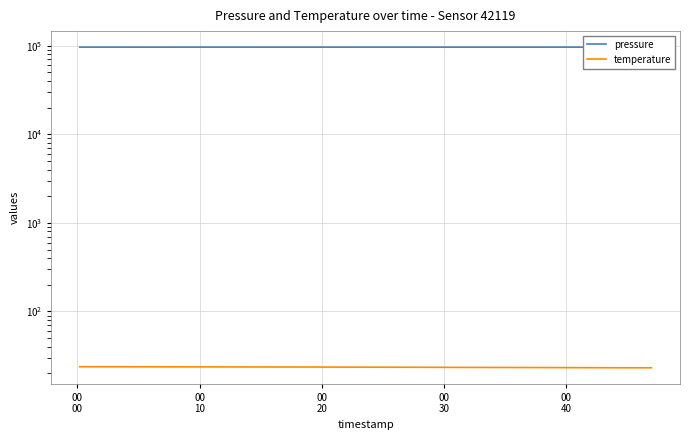

True or false: temperature has more than 1 points higher than both neighbors.

False